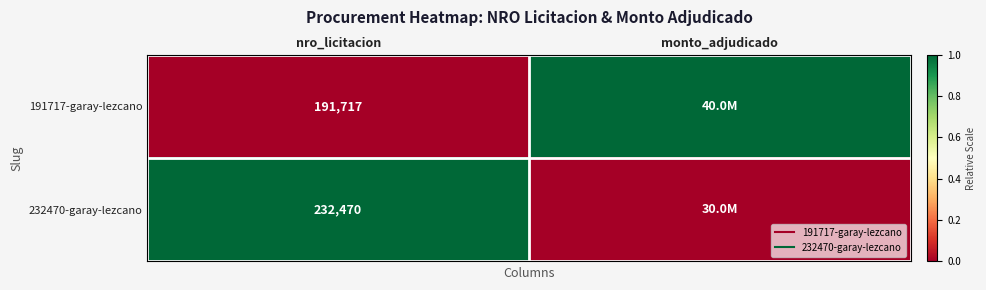

How many series are shown in this chart?

2